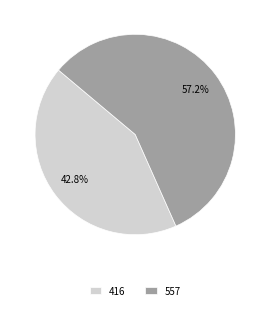

What is the smallest slice in the pie chart?

416